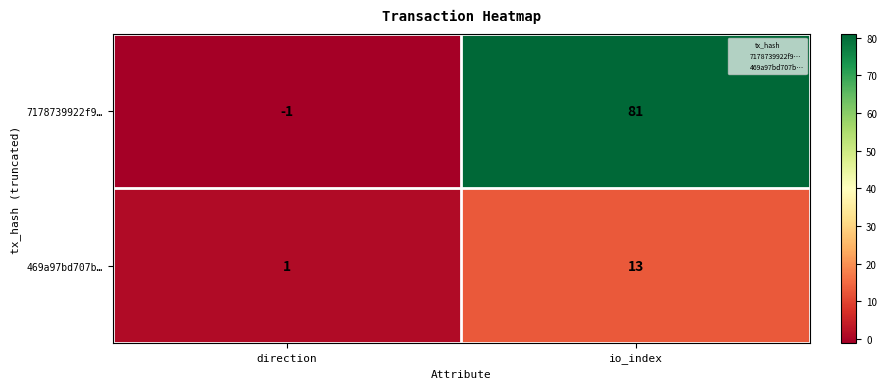

Which category has the highest value across all series?

io_index